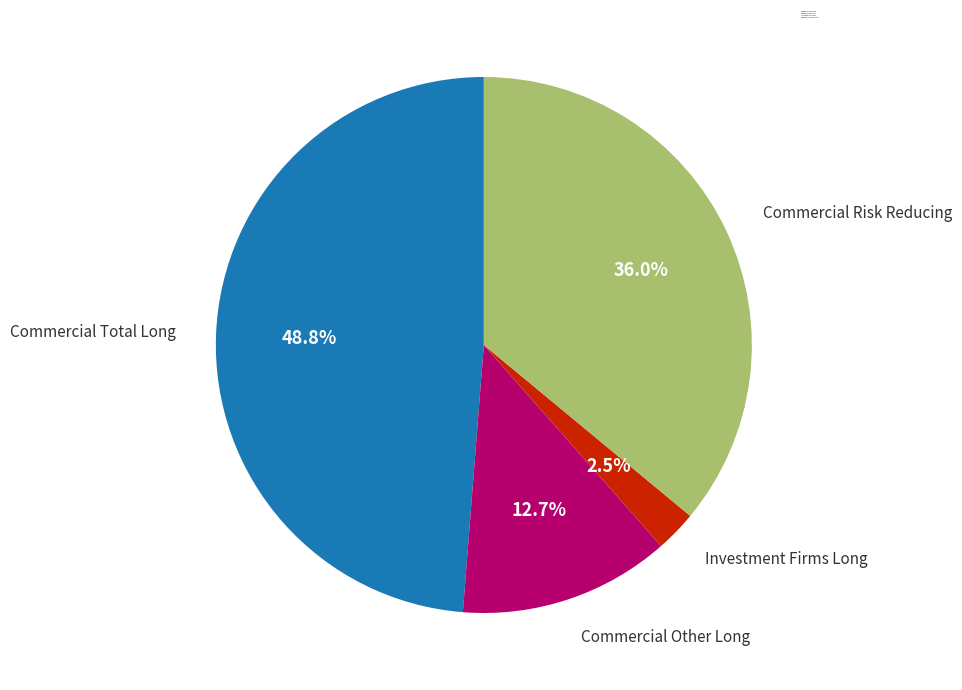

Does any single category account for the majority?

No